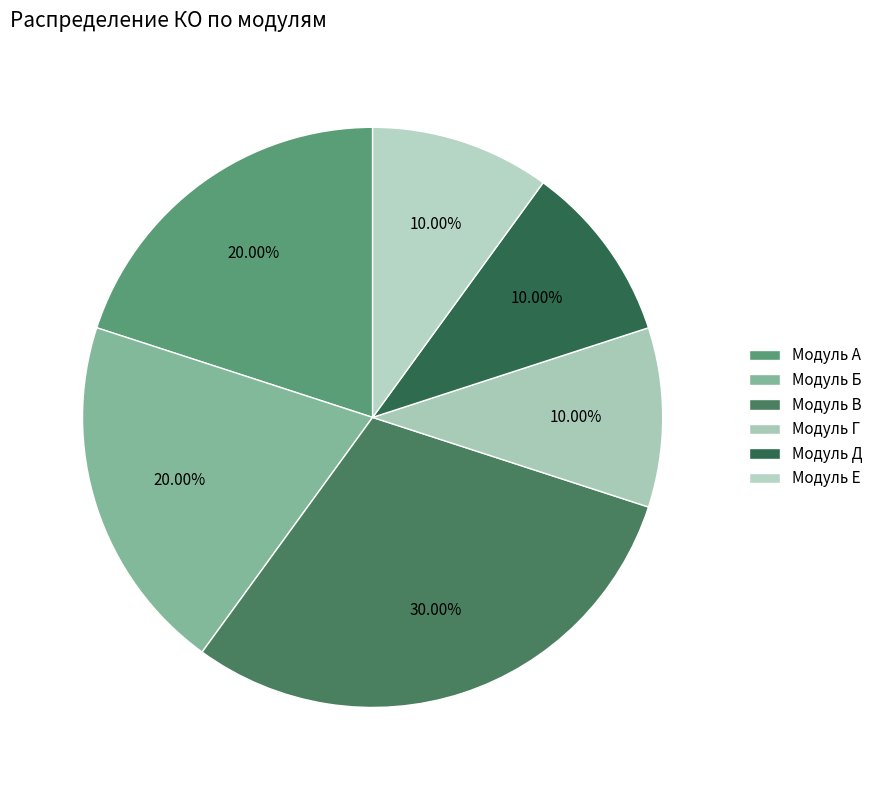

Which category has the biggest portion of the pie?

Модуль В